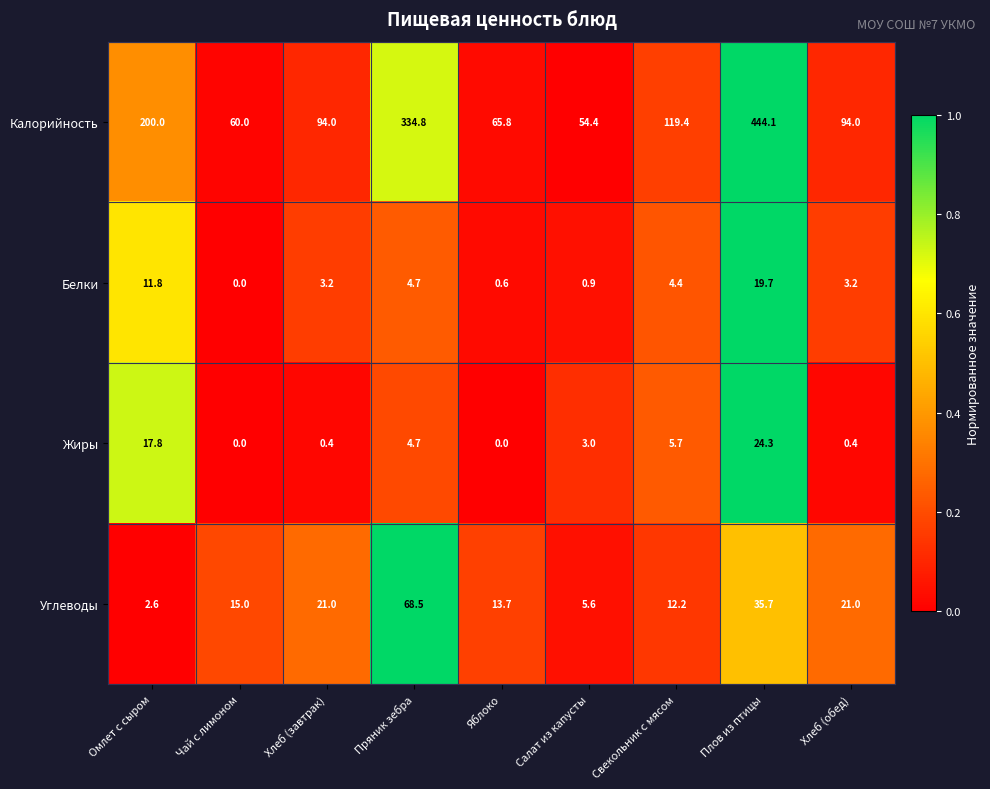

At Омлет с сыром, list the series in order from largest to smallest.

Калорийность, Жиры, Белки, Углеводы